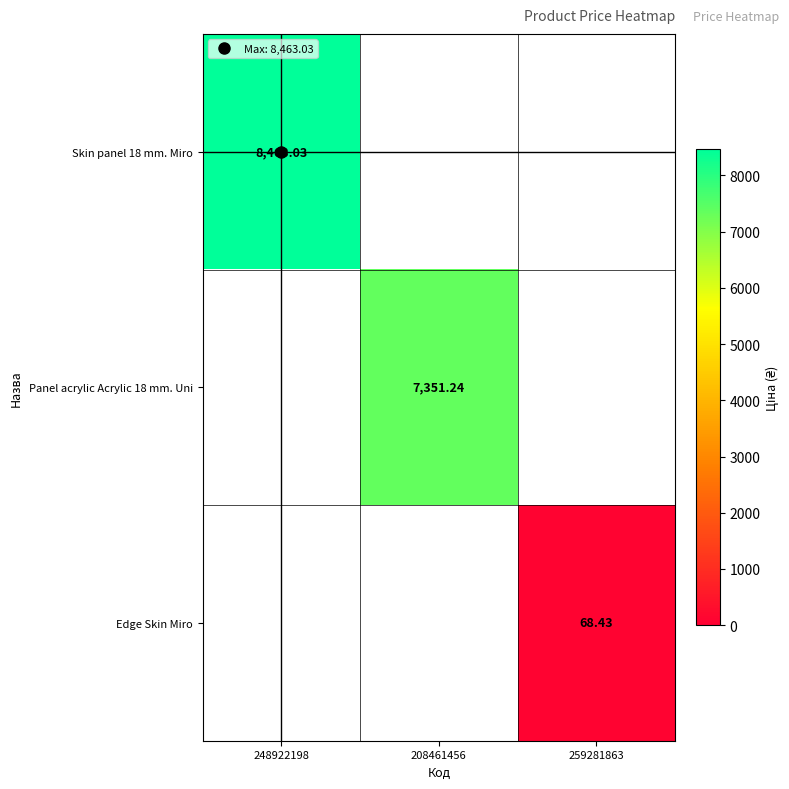

At which label does Panel acrylic Acrylic 18 mm. Uni reach its minimum?

248922198